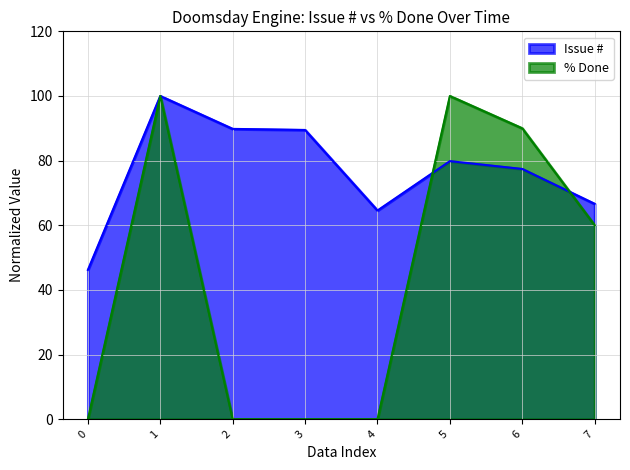

Reading left to right, transcribe all the data shown in this chart.

Issue #: 46.2	100.0	89.8	89.5	64.6	79.8	77.4	66.6
% Done: 0.0	100.0	0.0	0.0	0.0	100.0	90.0	60.0